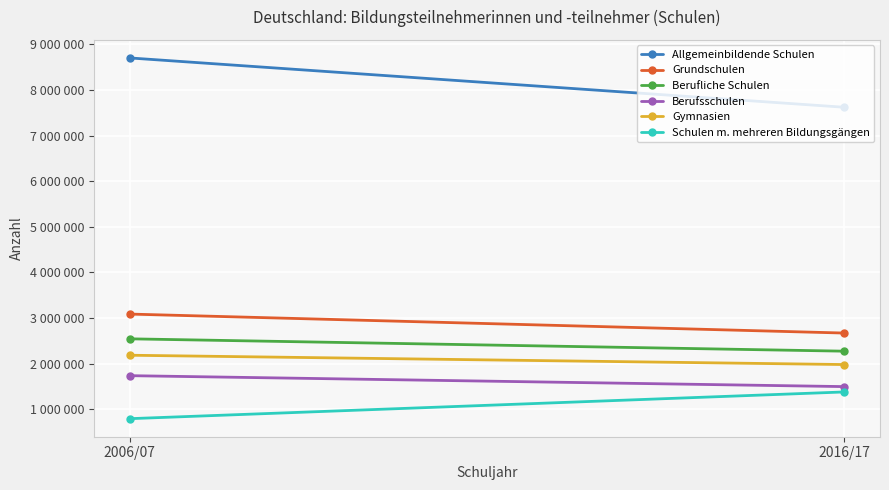

How many data points in Gymnasien are less than 2186715?

1